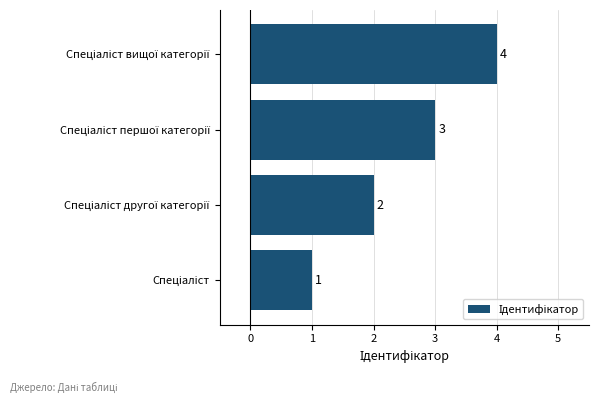

Count the values in the range 2 to 4.

3